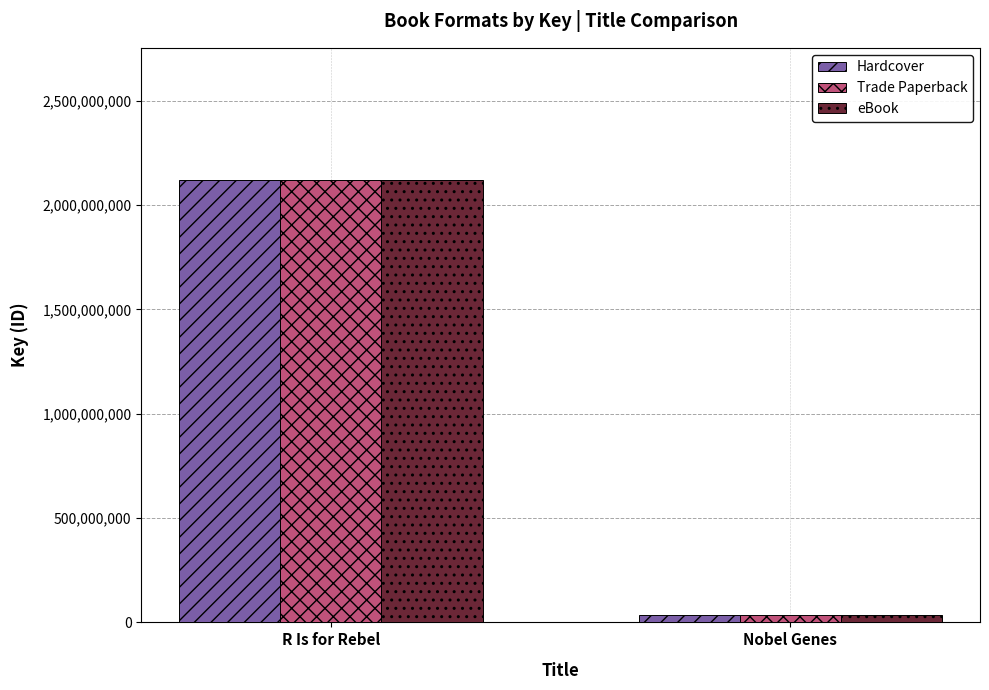

Rank the categories by Trade Paperback value from highest to lowest.

R Is for Rebel, Nobel Genes